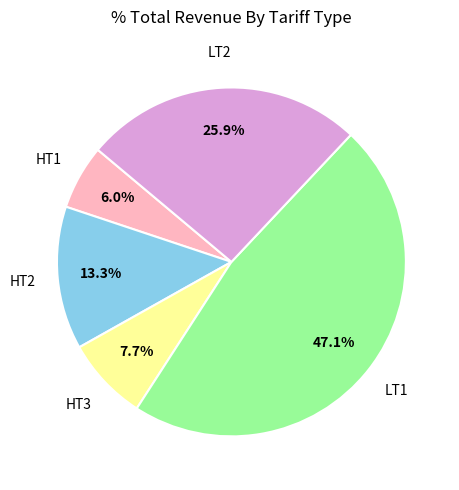

To the nearest percent, what percentage of the pie is LT1?

47%